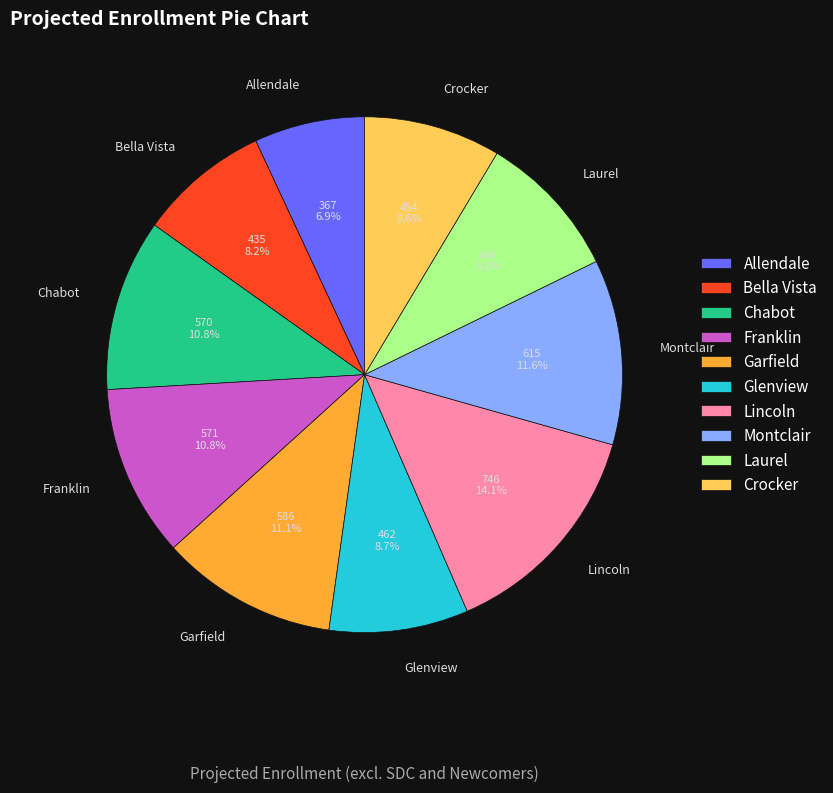

Between Crocker and Franklin, which is larger?

Franklin